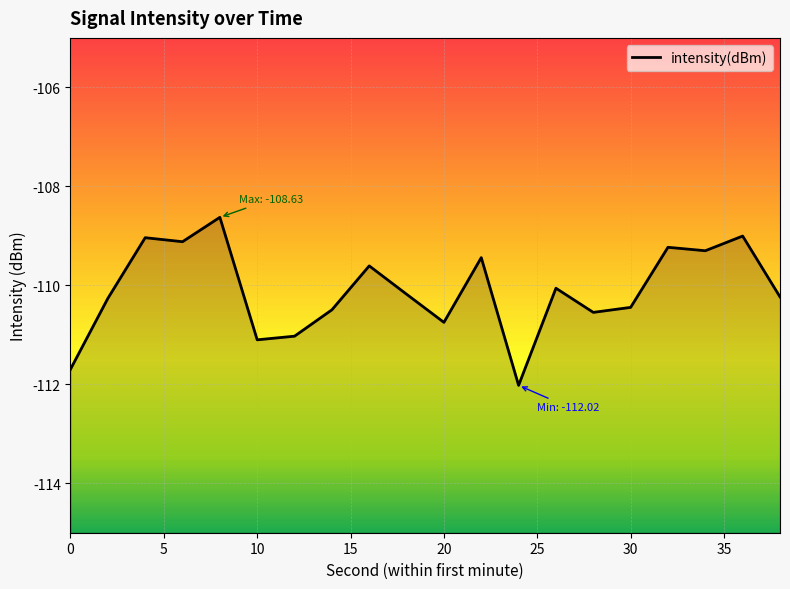

What is the greatest value displayed?

-108.6